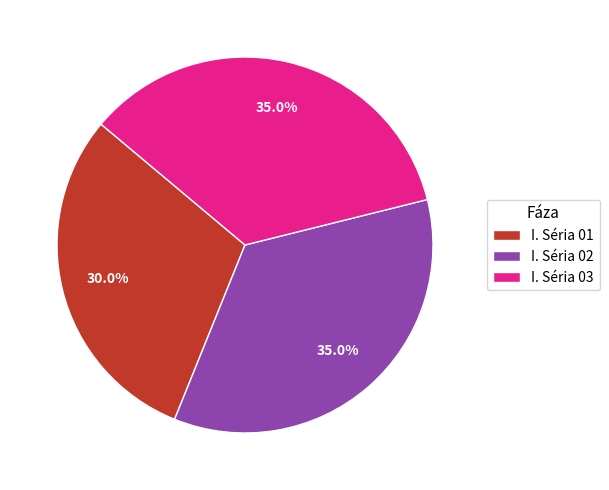

Approximately how many times larger is the value at I. Séria 01 compared to I. Séria 02?

0.9